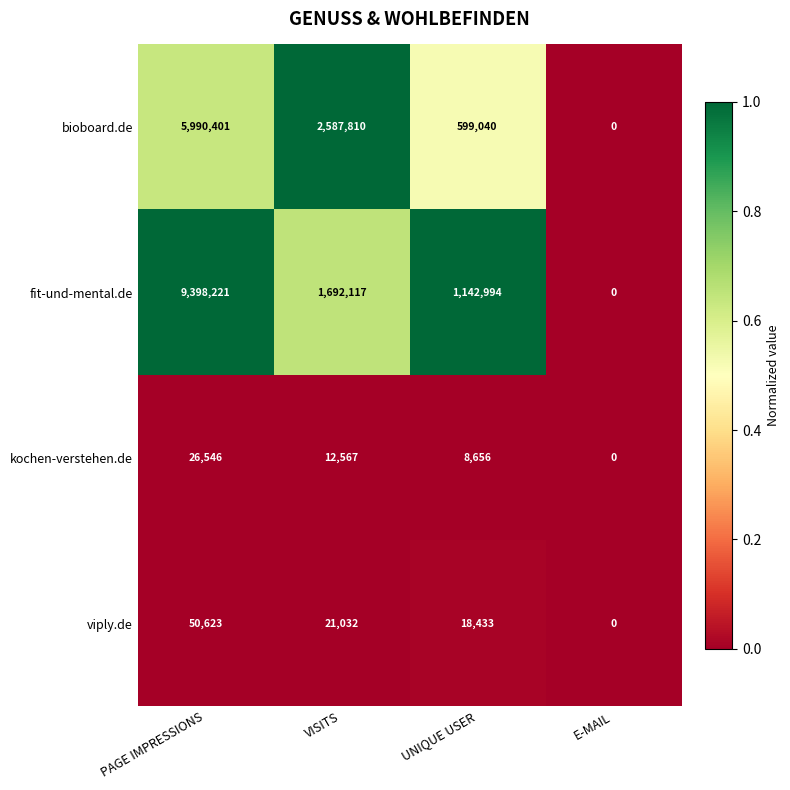

At which category does the chart reach its minimum across all series?

E-MAIL